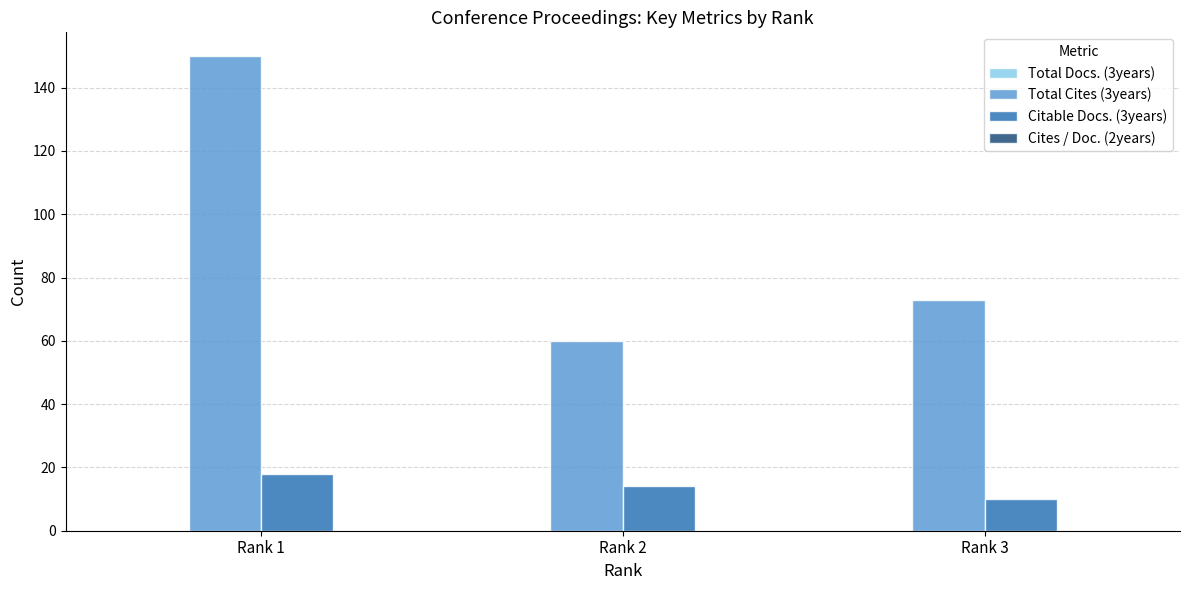

Reading left to right, what are all the values shown in this chart?

Total Cites (3years): 150	60	73
Citable Docs. (3years): 18	14	10